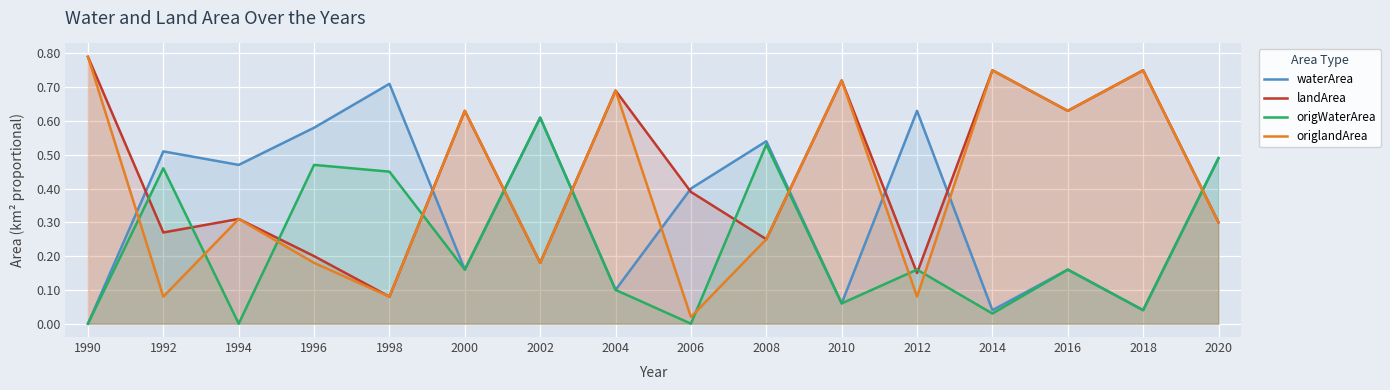

Reading left to right, transcribe all the data shown in this chart.

waterArea: 0.0	0.5	0.5	0.6	0.7	0.2	0.6	0.1	0.4	0.5	0.1	0.6	0.0	0.2	0.0	0.5
landArea: 0.8	0.3	0.3	0.2	0.1	0.6	0.2	0.7	0.4	0.2	0.7	0.1	0.8	0.6	0.8	0.3
origWaterArea: 0.0	0.5	0.0	0.5	0.5	0.2	0.6	0.1	0.0	0.5	0.1	0.2	0.0	0.2	0.0	0.5
origlandArea: 0.8	0.1	0.3	0.2	0.1	0.6	0.2	0.7	0.0	0.2	0.7	0.1	0.8	0.6	0.8	0.3